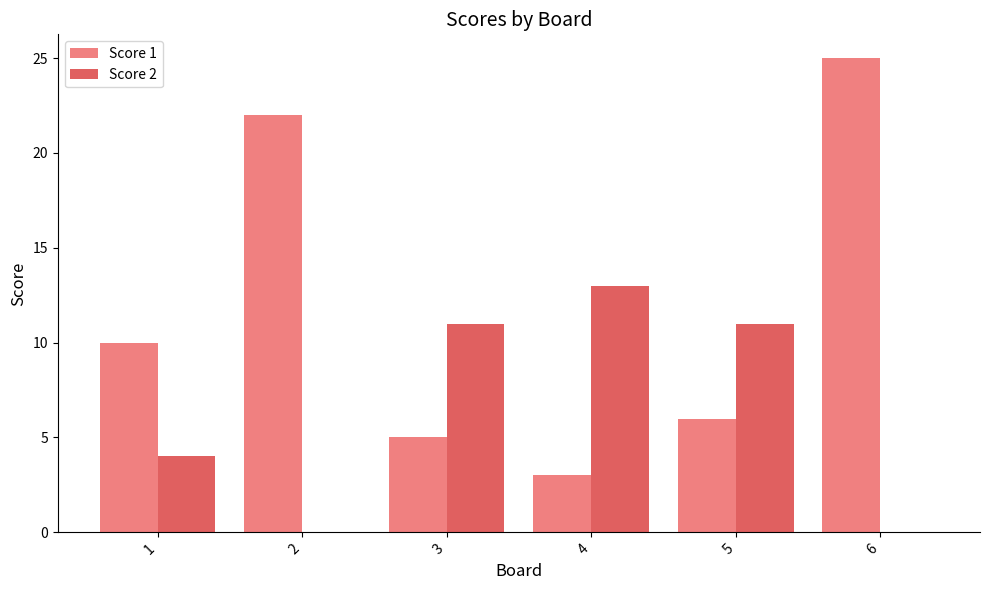

Which series has the largest range (max minus min)?

Score 1